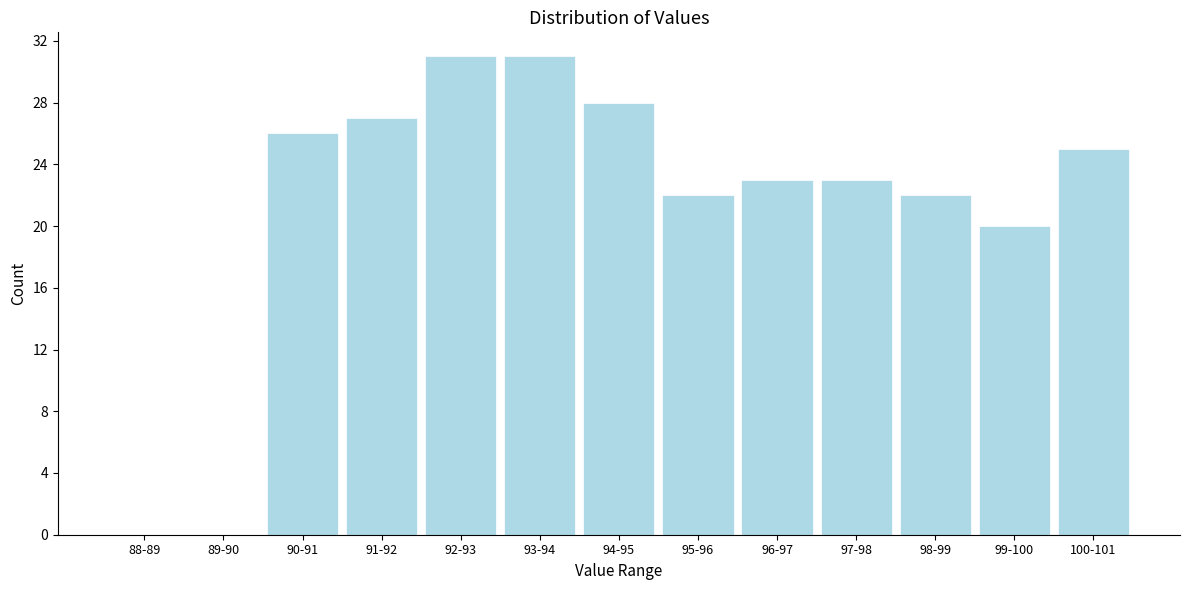

Reading left to right, transcribe all the data shown in this chart.

88-89=0	89-90=0	90-91=26	91-92=27	92-93=31	93-94=31	94-95=28	95-96=22	96-97=23	97-98=23	98-99=22	99-100=20	100-101=25